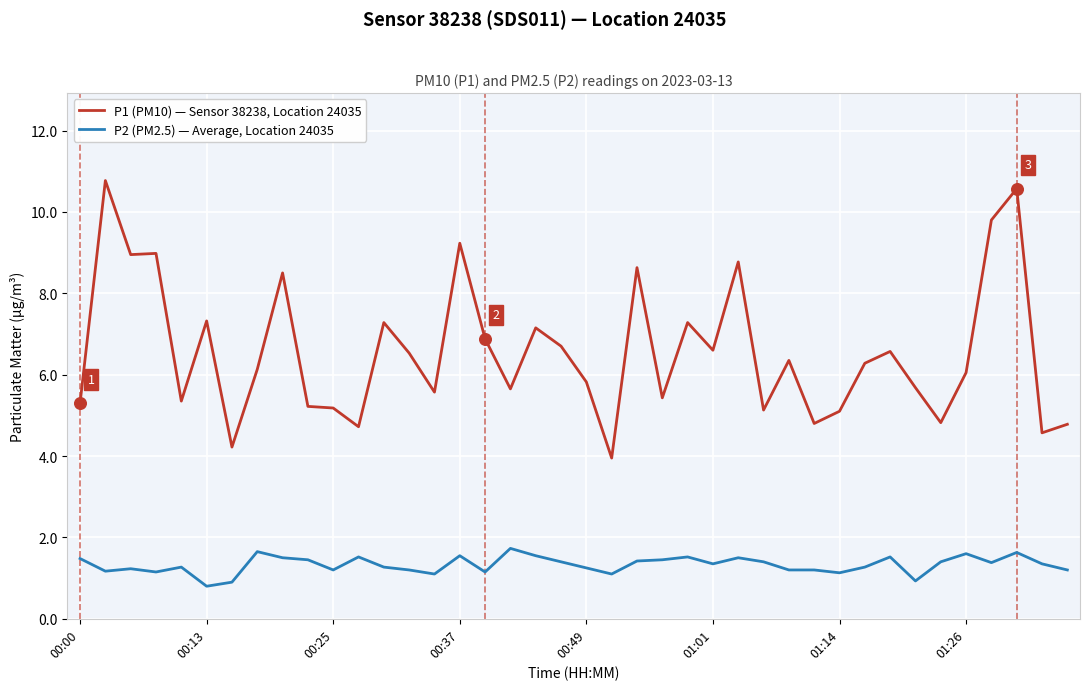

Which series has the largest total across all categories?

P1 (PM10) — Sensor 38238, Location 24035